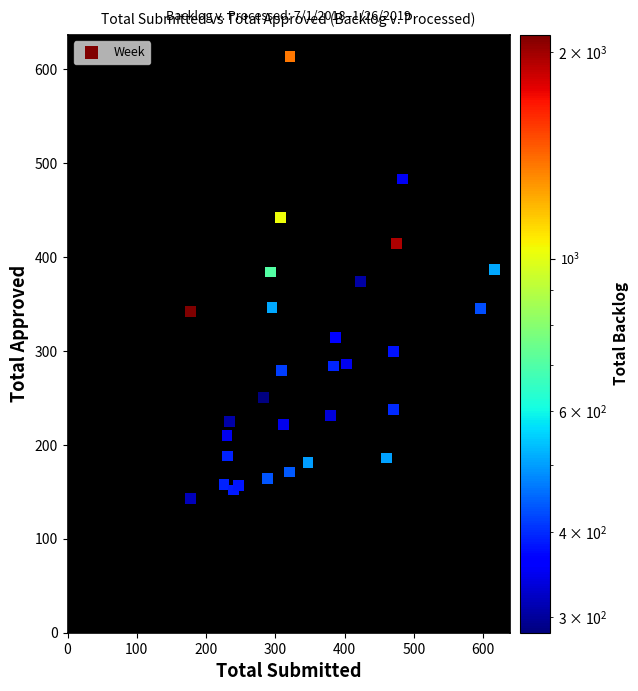

What is the range of X values (max minus min)?

439